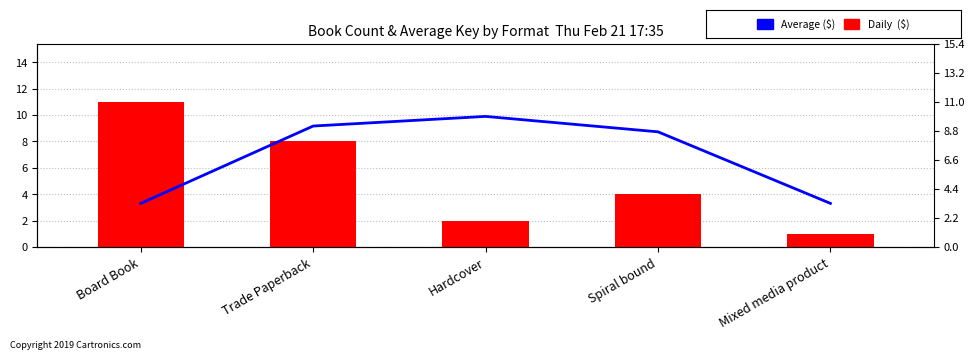

True or false: Average ($) has a value of 5.6 at Spiral bound.

False